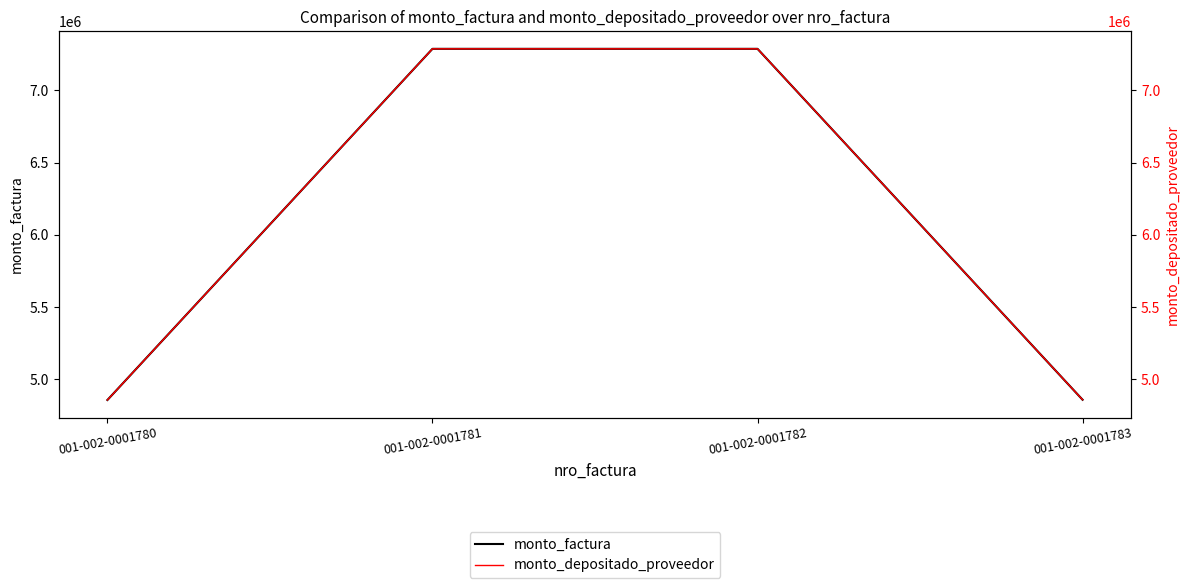

What is the difference between the maximum and second lowest values in the monto_depositado_proveedor series?

2427480